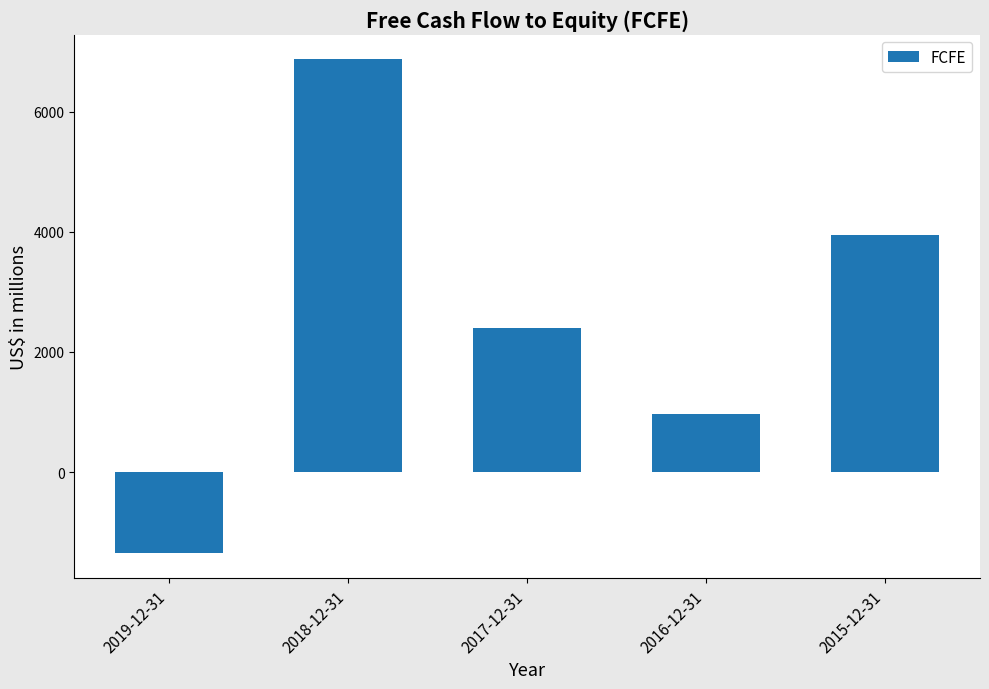

What is the ratio of the value at 2017-12-31 to the value at 2016-12-31?

2.5